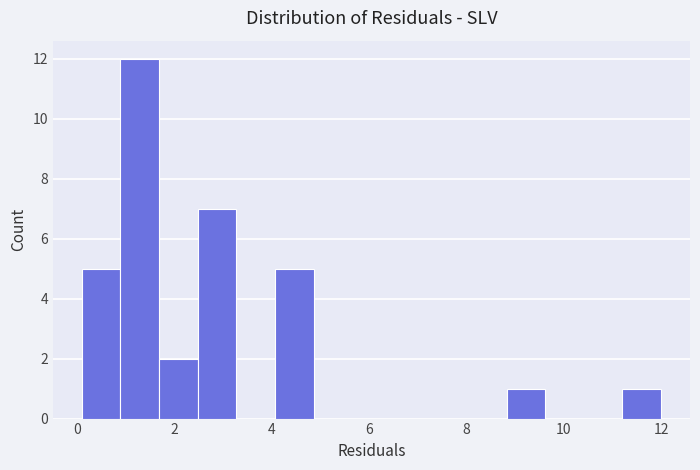

Read against the x-axis, roughly where is the centre of the tallest bar?

1.2